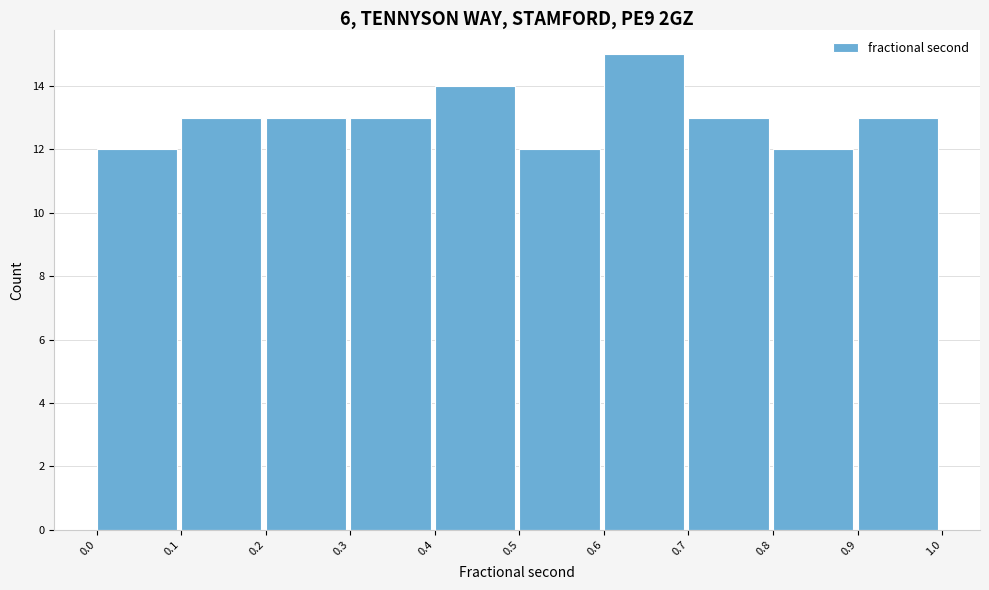

Reading left to right, list every bar in this chart as the range it spans on the x-axis followed by its height. The values are not printed on the chart, so give them approximately, as read against the axis.

0.0 to 0.1: 12
0.1 to 0.2: 13
0.2 to 0.3: 13
0.3 to 0.4: 13
0.4 to 0.5: 14
0.5 to 0.6: 12
0.6 to 0.7: 15
0.7 to 0.8: 13
0.8 to 0.9: 12
0.9 to 1.0: 13